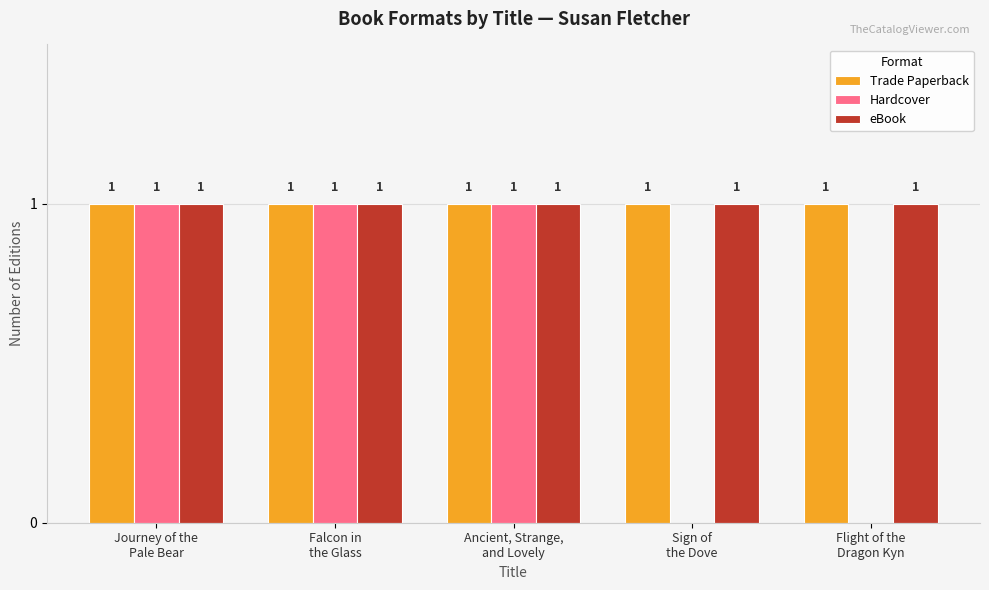

True or false: Trade Paperback has a value of 1 at Falcon in
the Glass.

True